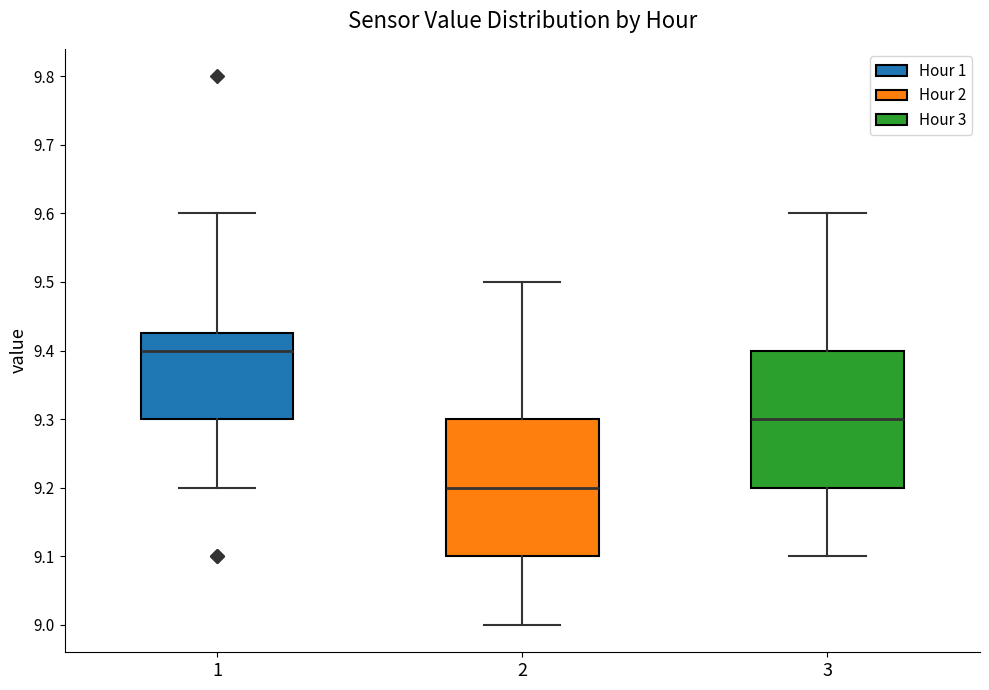

Reading left to right, read every box against the y-axis: the position of its median line, the range the box covers, and the ends of its whiskers. The values are not printed on the chart, so give them approximately, as read against the axis.

1: median 9.40, box 9.30 to 9.43, whiskers 9.20 to 9.60
2: median 9.20, box 9.10 to 9.30, whiskers 9.00 to 9.50
3: median 9.30, box 9.20 to 9.40, whiskers 9.10 to 9.60